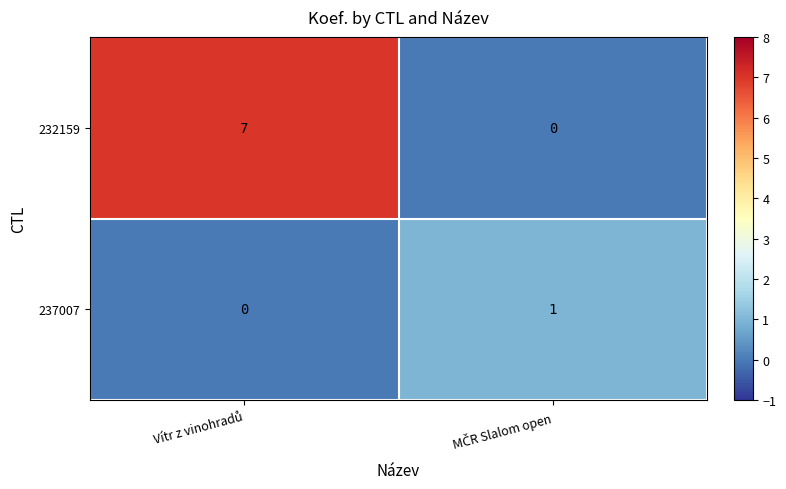

What is the average value of the 232159 series?

4